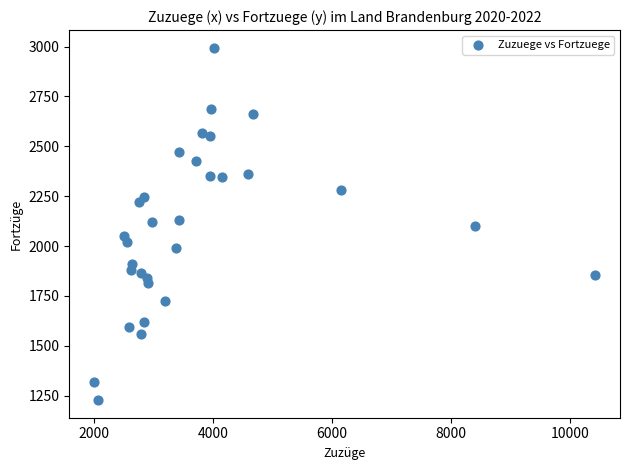

What is the range of X values (max minus min)?

8411